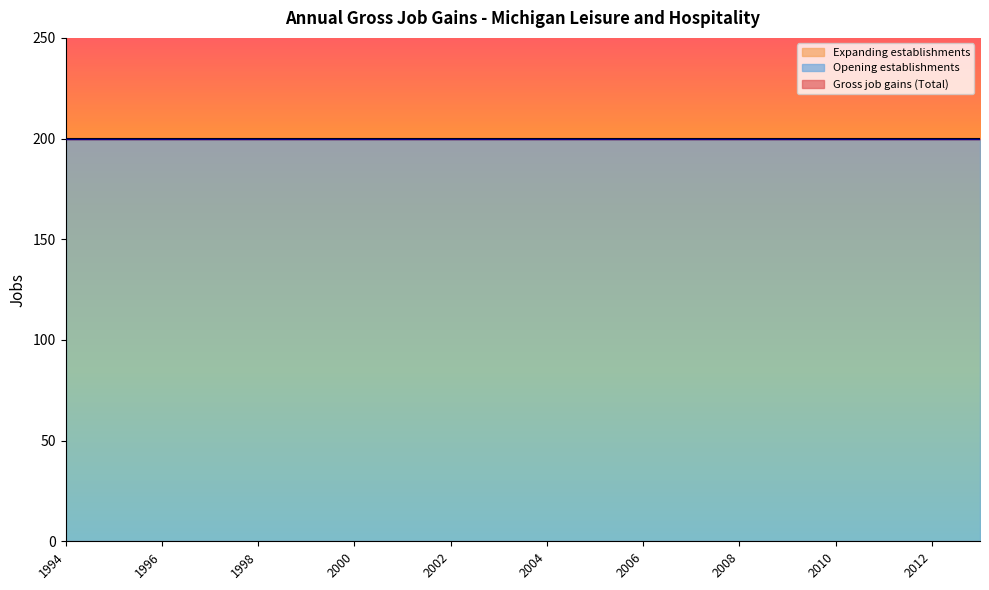

How many lines are shown in the chart?

3